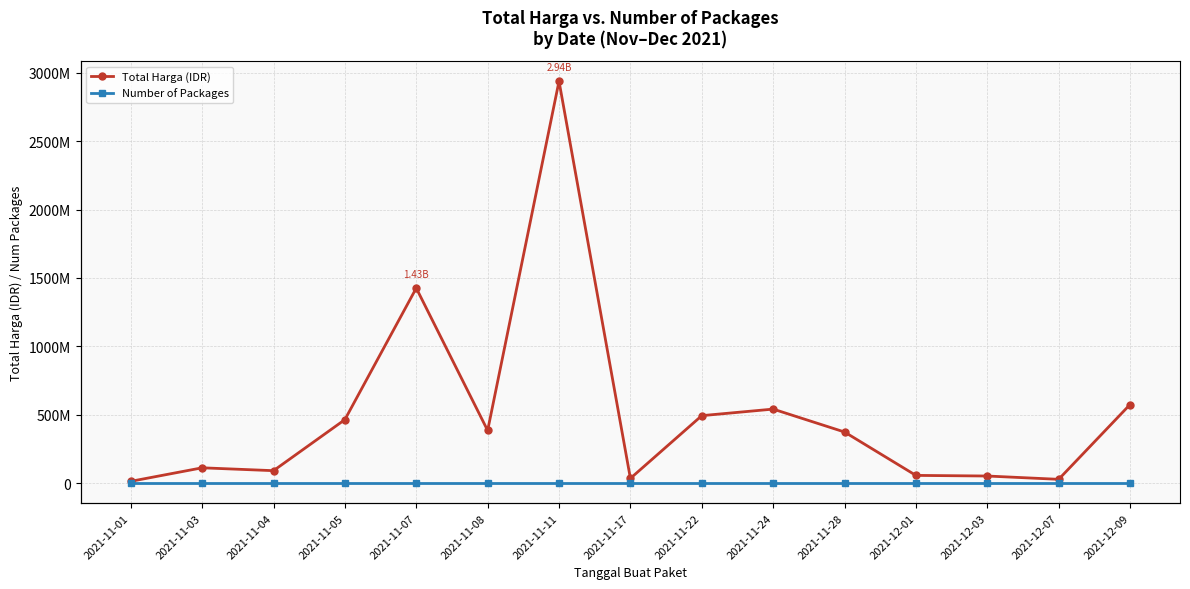

At how many categories does at least one series exceed 1924109045?

1